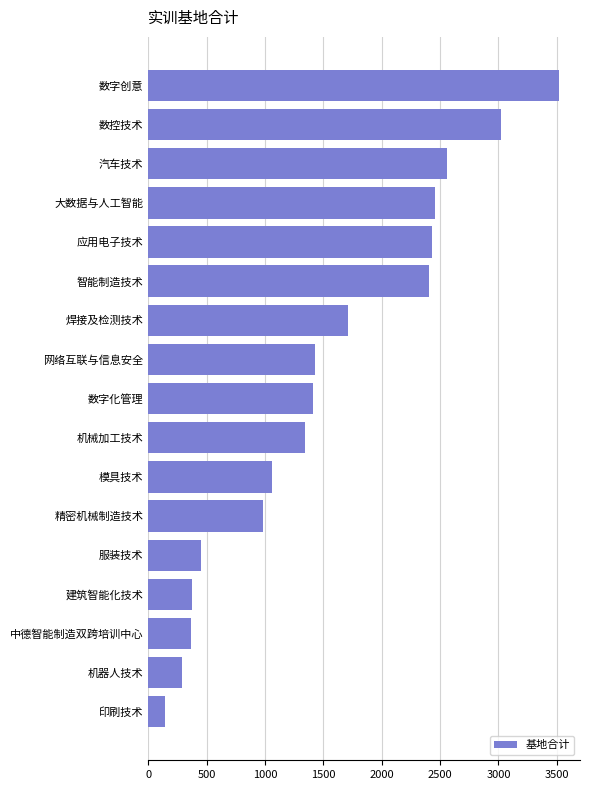

Approximately how many times larger is the value at 大数据与人工智能 compared to 网络互联与信息安全?

1.7